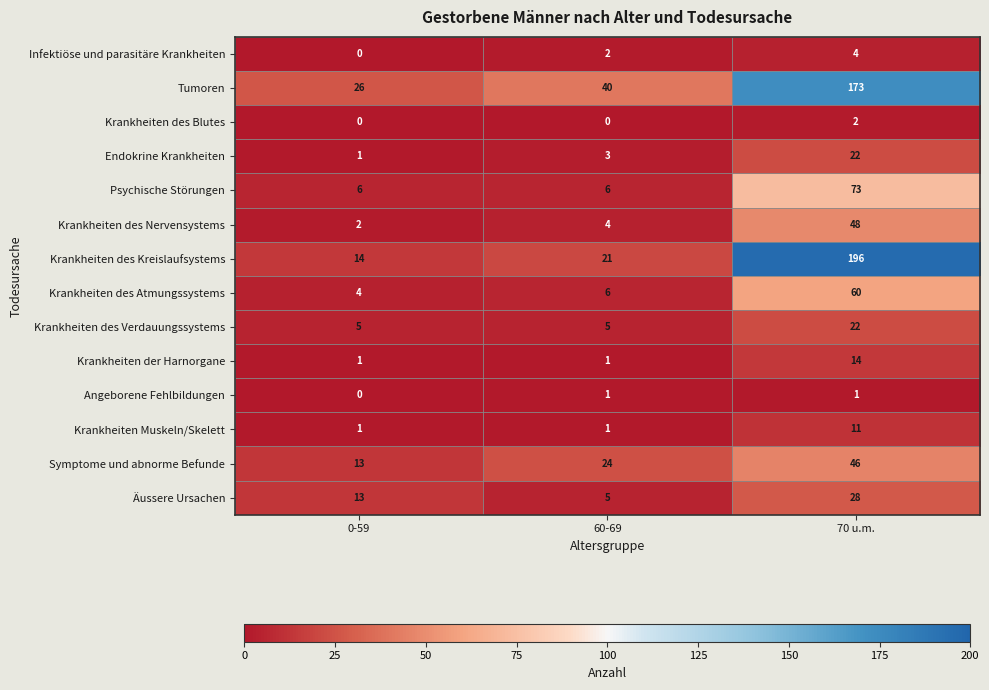

Which category has the highest value across all series?

70 u.m.